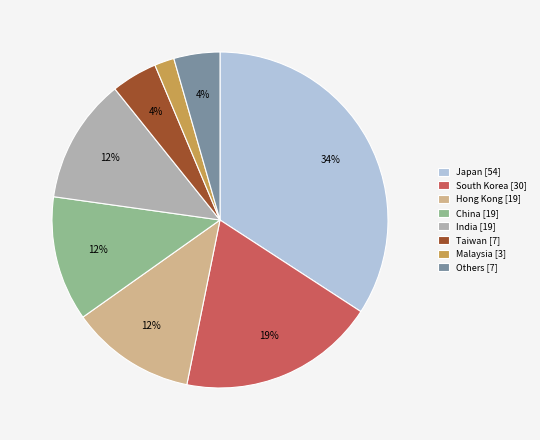

To the nearest percent, what is the average slice percentage?

12%